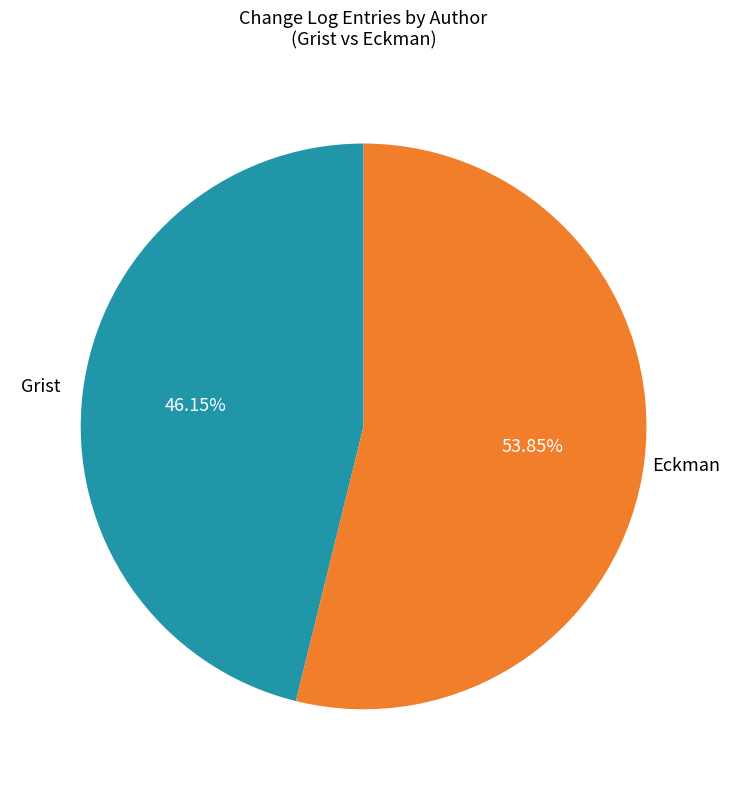

What is the largest slice in the pie chart?

Eckman